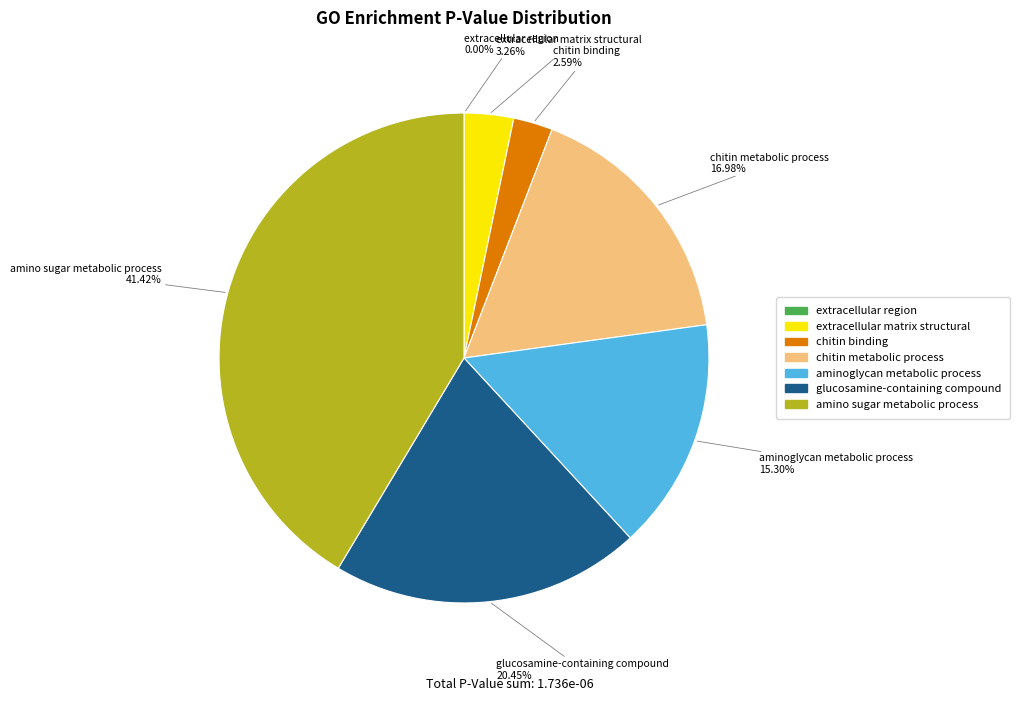

To the nearest percent, what is the average slice percentage?

14%